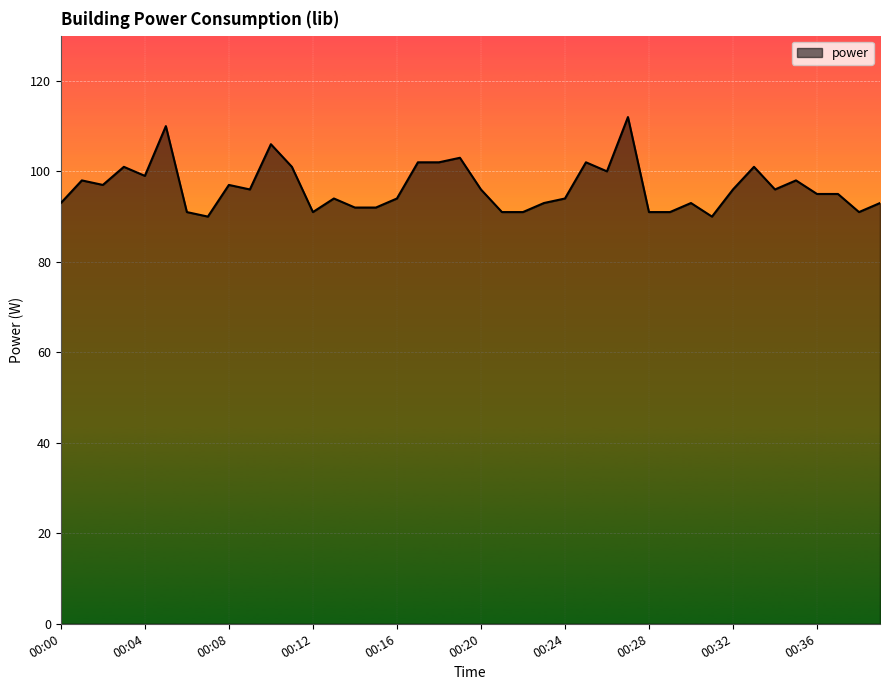

What is the greatest value displayed?

112